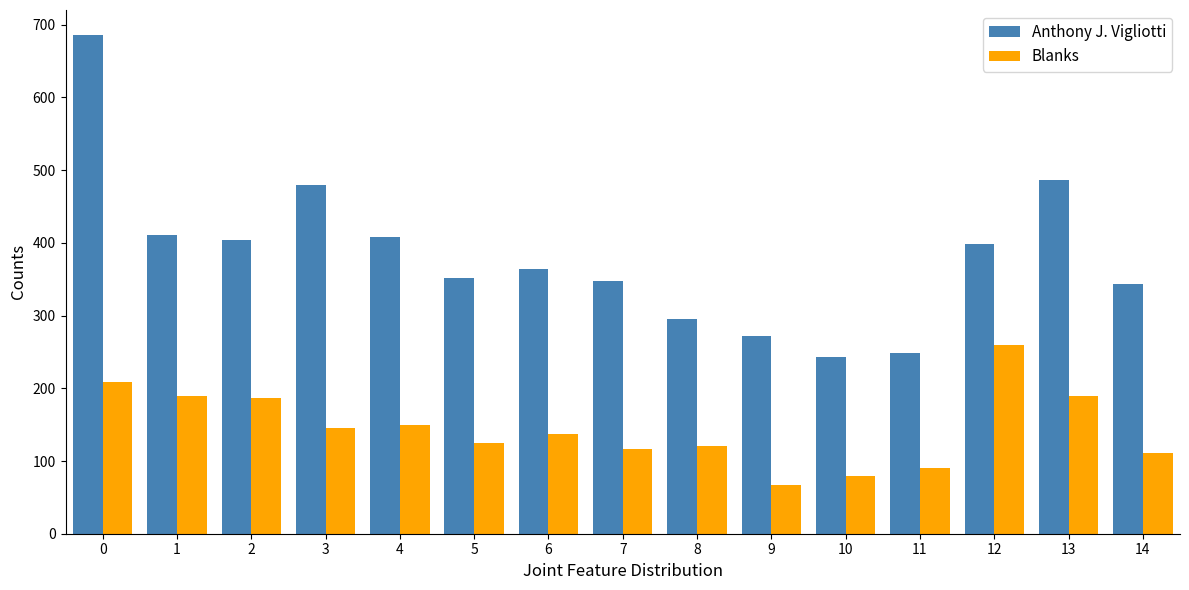

What is the difference between the second highest and second lowest values in the Blanks series?

129